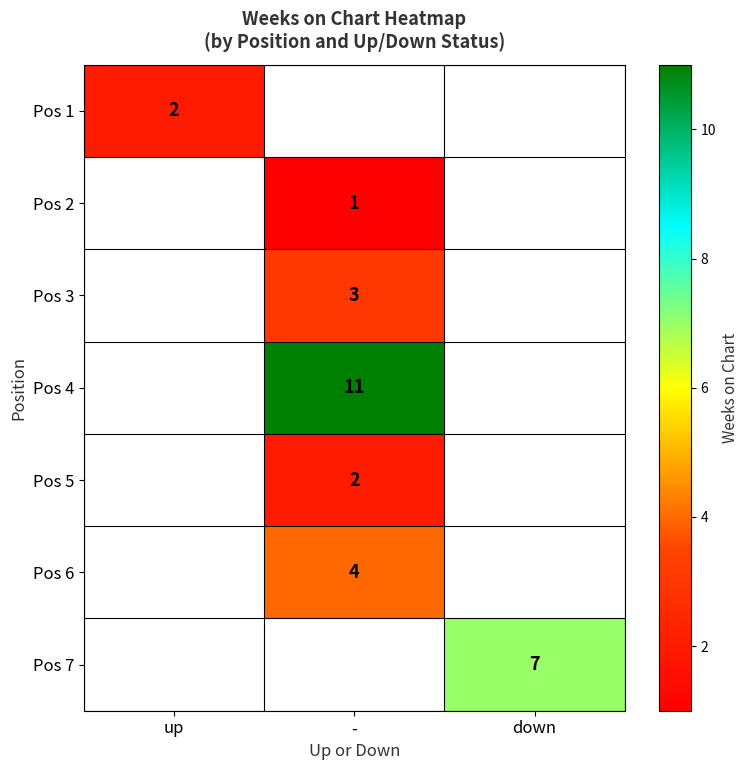

Is it true that Pos 6 equals 4 at -?

True